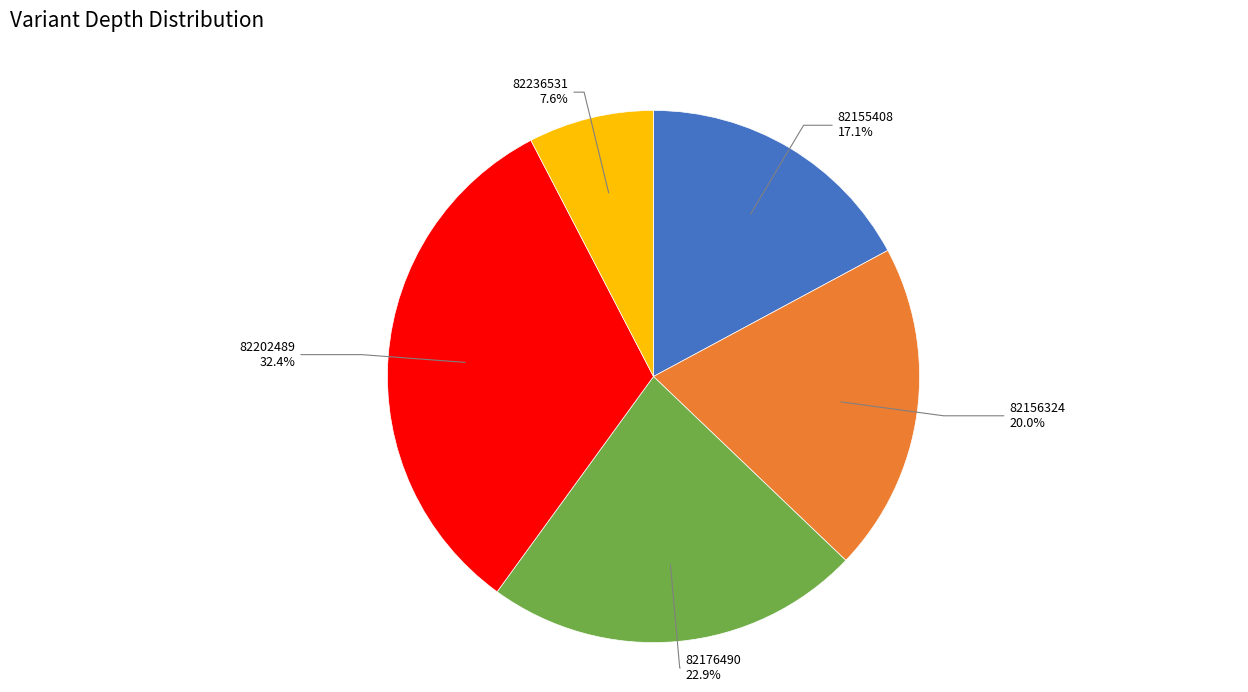

Is 82236531 the majority of the pie?

No